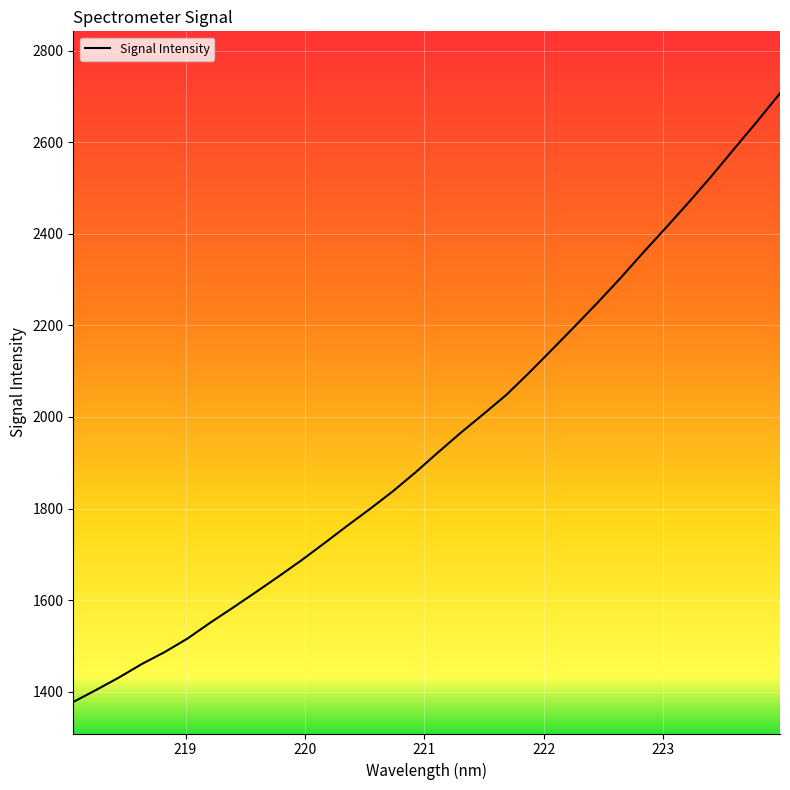

What is the greatest value displayed?

2707.3